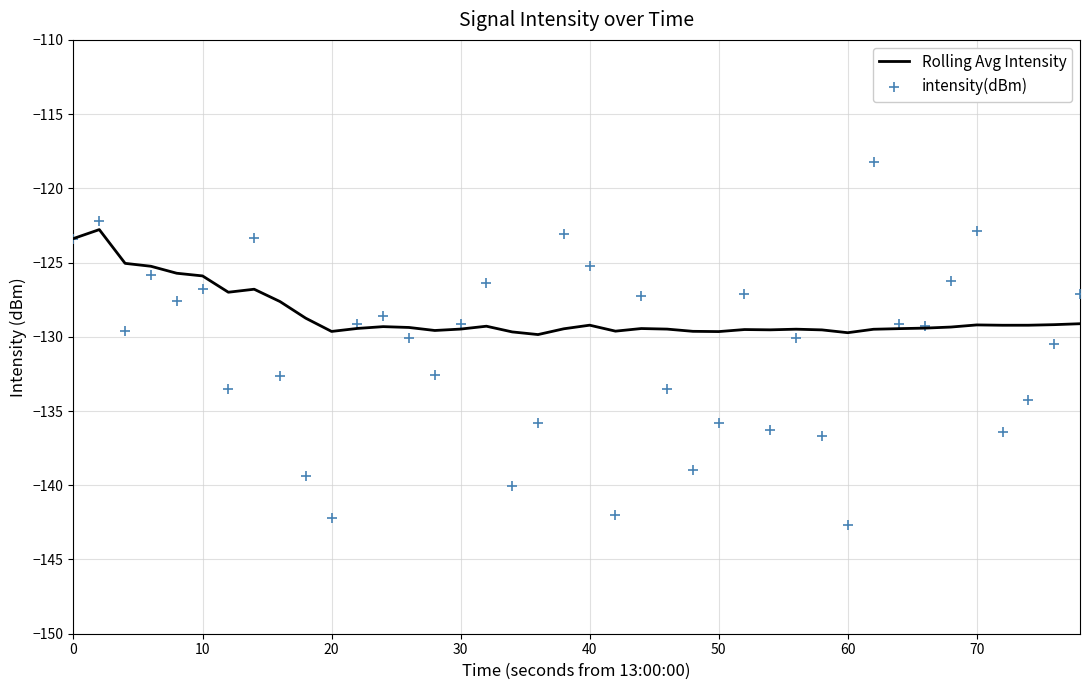

Which series contains the highest Y value?

intensity(dBm)